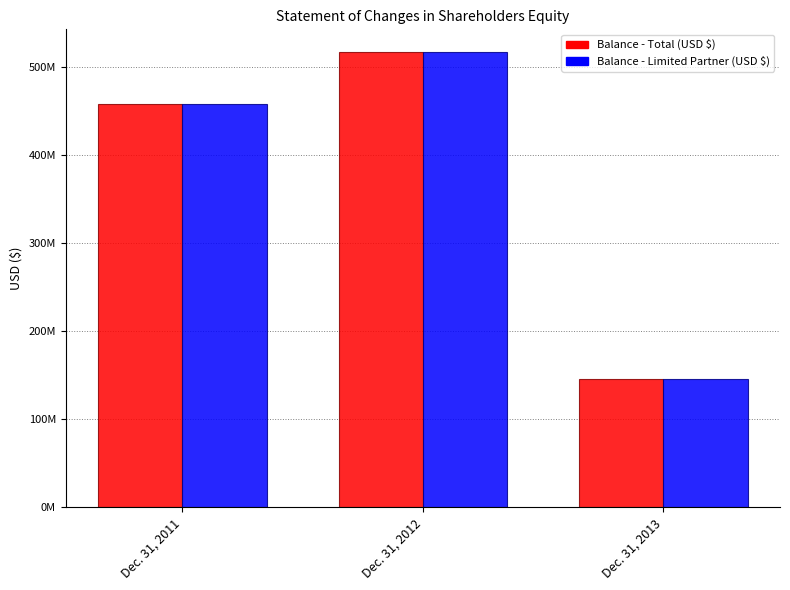

Are the bars grouped side by side (vs. stacked)?

Yes